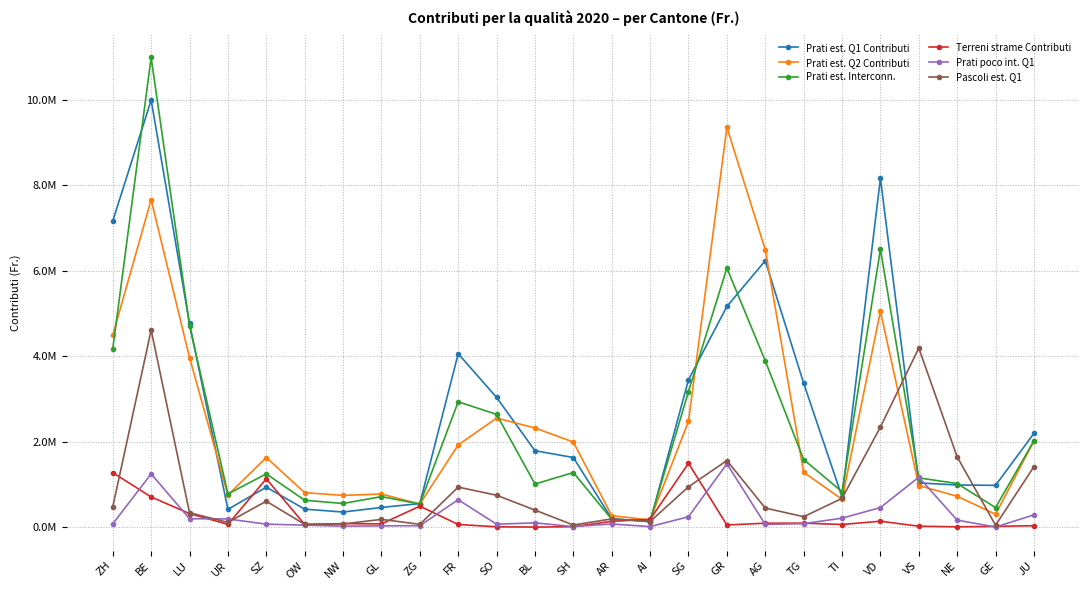

What position from the left is TI?

20